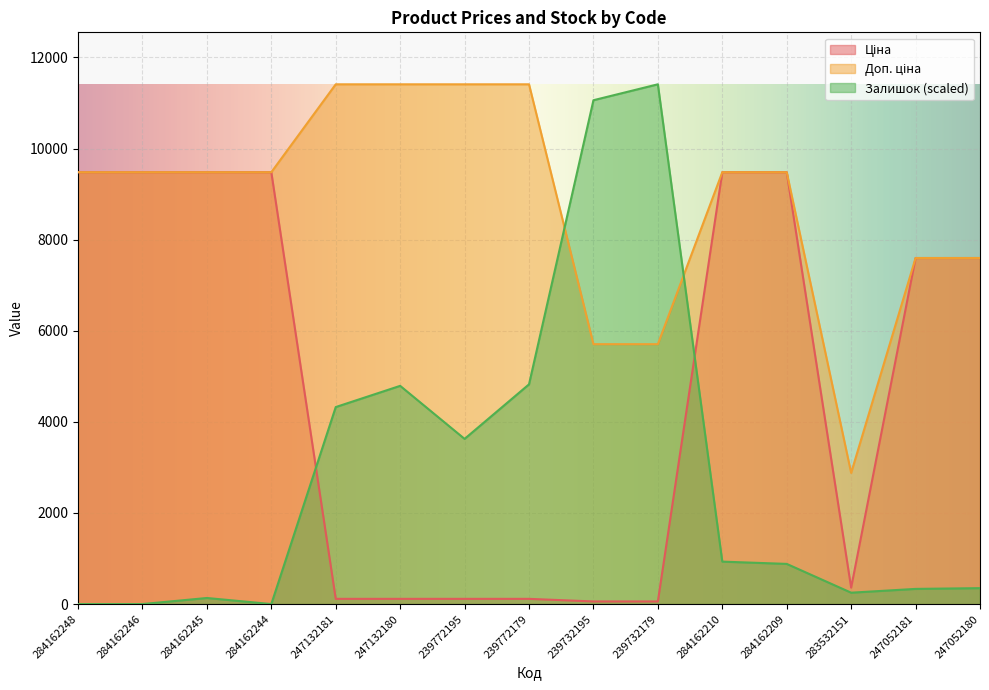

Reading left to right, what are all the values shown in this chart?

Ціна: 284162248=9480.1	284162246=9480.1	284162245=9480.1	284162244=9480.1	247132181=114.1	247132180=114.1	239772195=114.1	239772179=114.1	239732195=57.0	239732179=57.0	284162210=9480.1	284162209=9480.1	283532151=359.9	247052181=7596.5	247052180=7596.5
Доп. ціна: 284162248=9480.1	284162246=9480.1	284162245=9480.1	284162244=9480.1	247132181=11410.0	247132180=11410.0	239772195=11410.0	239772179=11410.0	239732195=5705.0	239732179=5705.0	284162210=9480.1	284162209=9480.1	283532151=2878.8	247052181=7596.5	247052180=7596.5
Залишок: 284162248=0.0	284162246=0.0	284162245=133.1	284162244=0.0	247132181=4324.5	247132180=4790.2	239772195=3625.9	239772179=4823.5	239732195=11060.7	239732179=11410.0	284162210=931.4	284162209=881.5	283532151=249.5	247052181=332.7	247052180=349.3